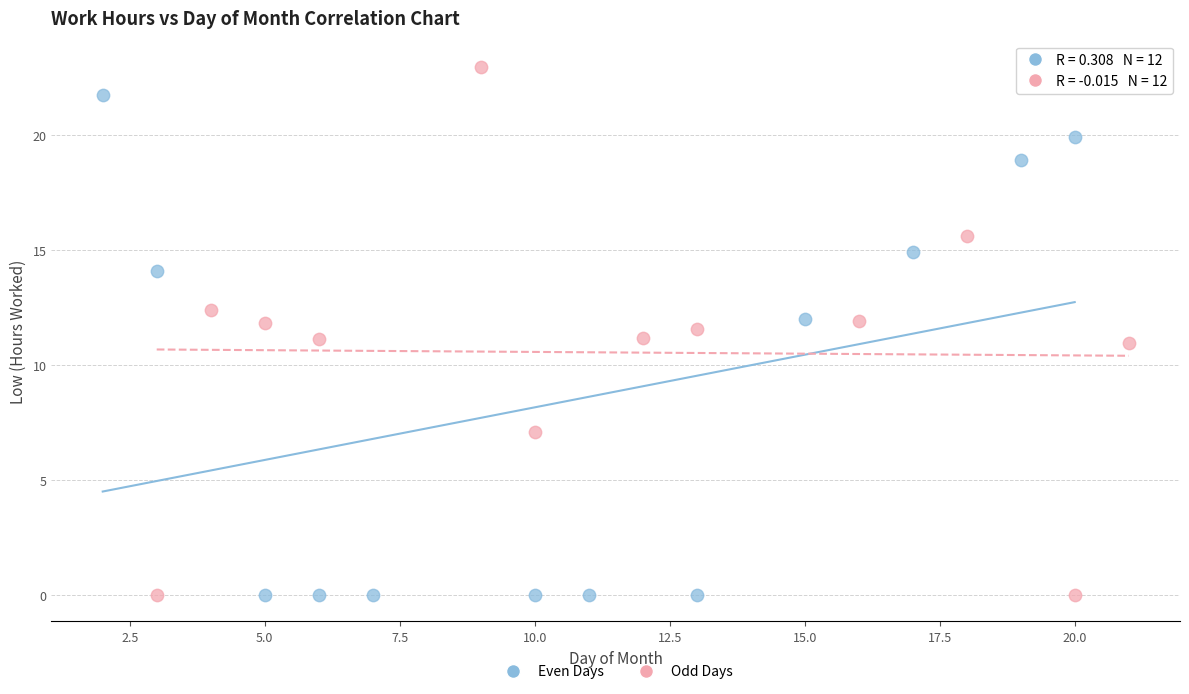

Which series contains the highest Y value?

Odd Days